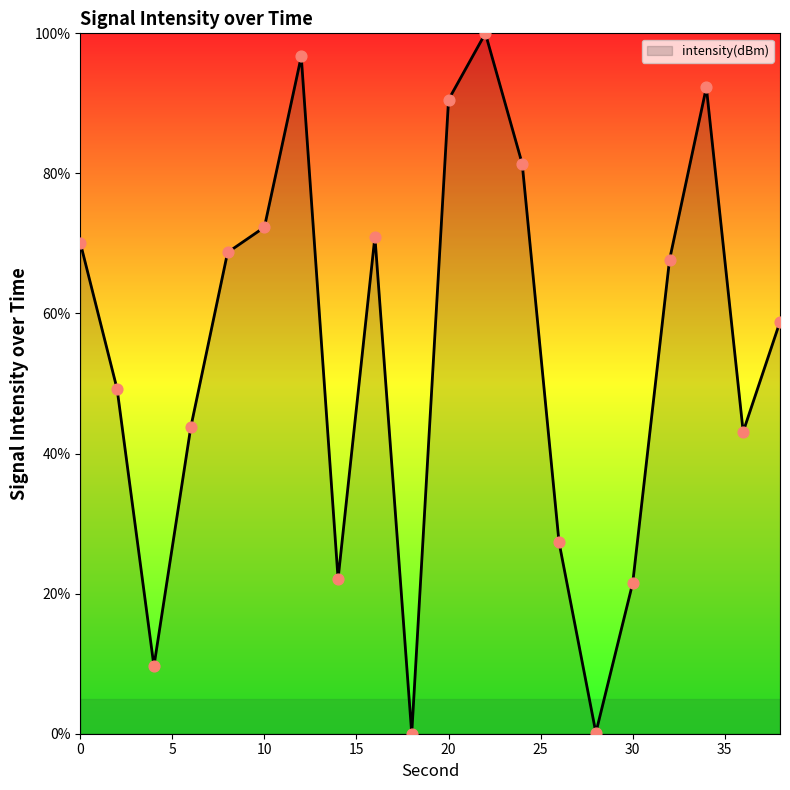

What is the difference between the maximum and minimum values?

100.0